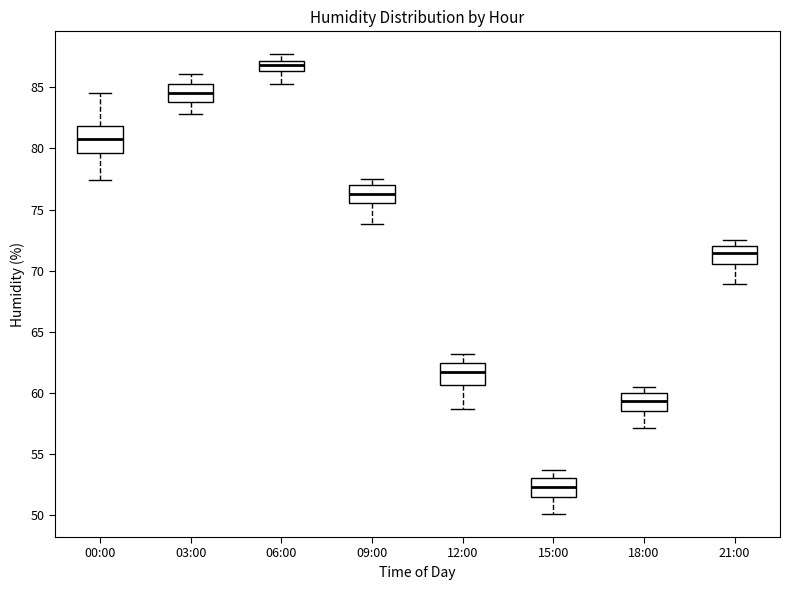

Reading left to right, transcribe this box plot: for each box, give where its median line is, the range the box spans, and where its two whiskers end, as read against the y-axis. The values are not printed on the chart, so give them approximately, as read against the axis.

00:00: median 81.0, box 79.5 to 82.0, whiskers 77.5 to 84.5
03:00: median 84.5, box 84.0 to 85.5, whiskers 83.0 to 86.0
06:00: median 87.0 (inside the box), box 86.5 to 87.0, whiskers 85.5 to 87.5
09:00: median 76.5, box 75.5 to 77.0, whiskers 74.0 to 77.5
12:00: median 62.0, box 60.5 to 62.5, whiskers 58.5 to 63.0
15:00: median 52.5, box 51.5 to 53.0, whiskers 50.0 to 53.5
18:00: median 59.5, box 58.5 to 60.0, whiskers 57.0 to 60.5
21:00: median 71.5, box 70.5 to 72.0, whiskers 69.0 to 72.5